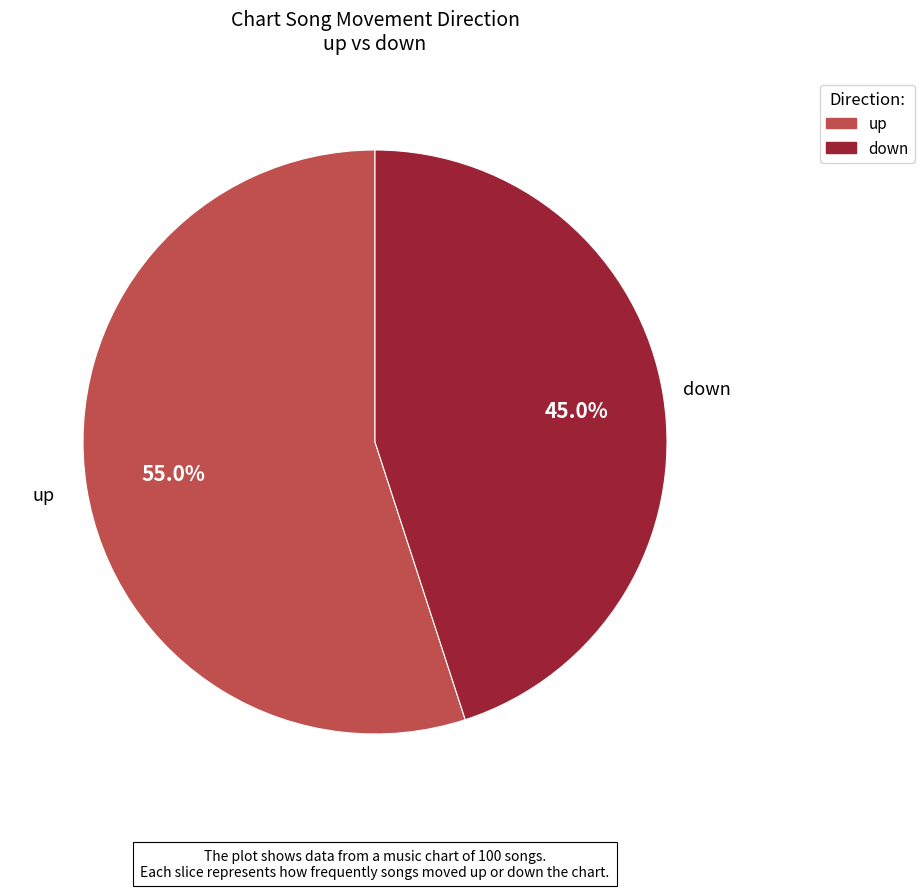

Does down represent more than half of the total?

No